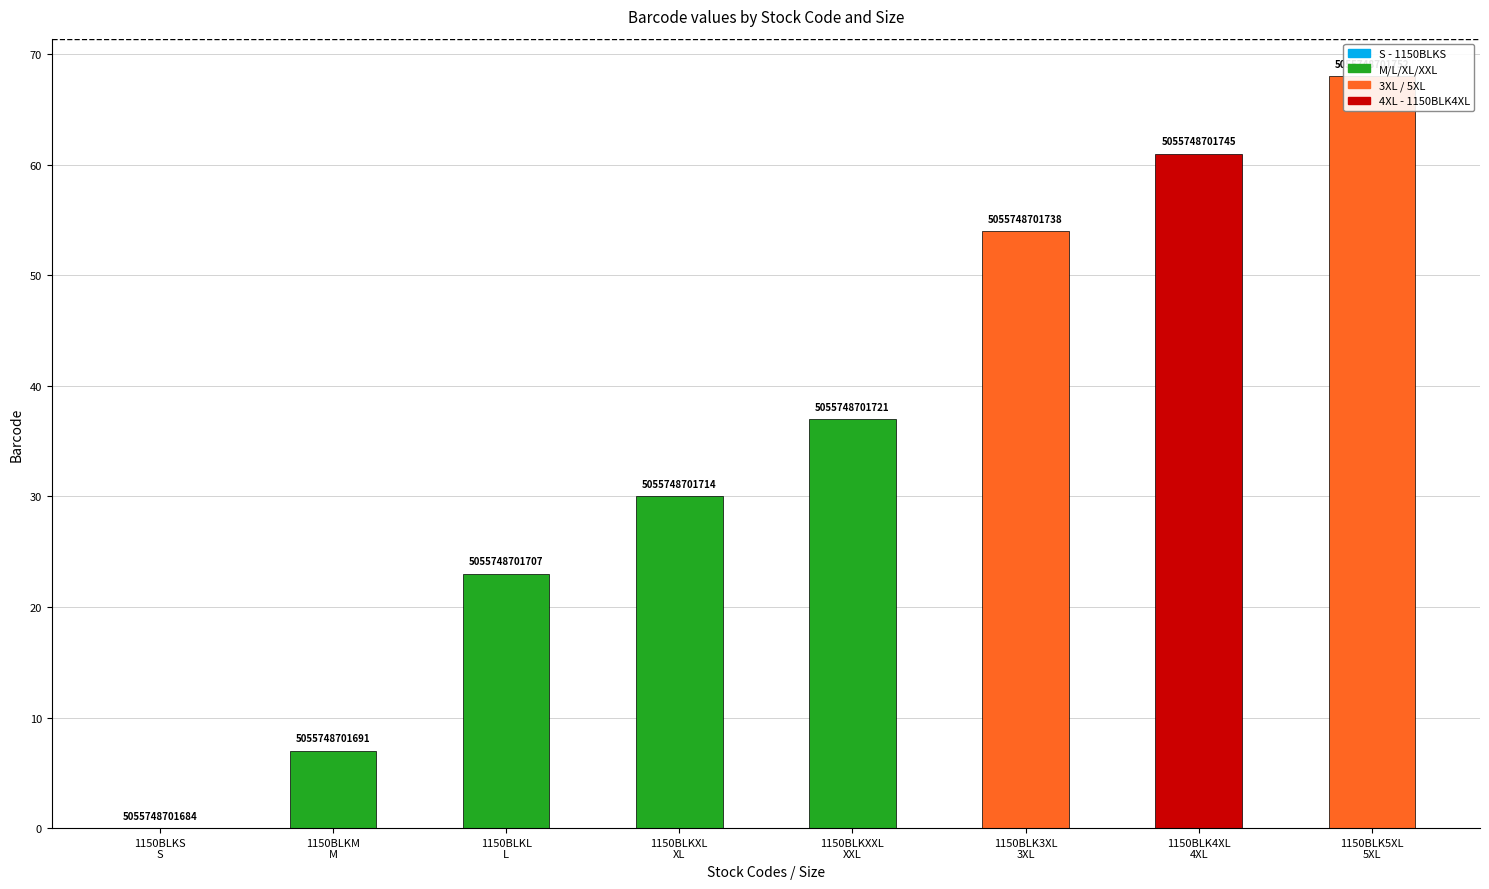

Reading left to right, what are all the values shown in this chart?

1150BLKS
S=0	1150BLKM
M=7	1150BLKL
L=23	1150BLKXL
XL=30	1150BLKXXL
XXL=37	1150BLK3XL
3XL=54	1150BLK4XL
4XL=61	1150BLK5XL
5XL=68